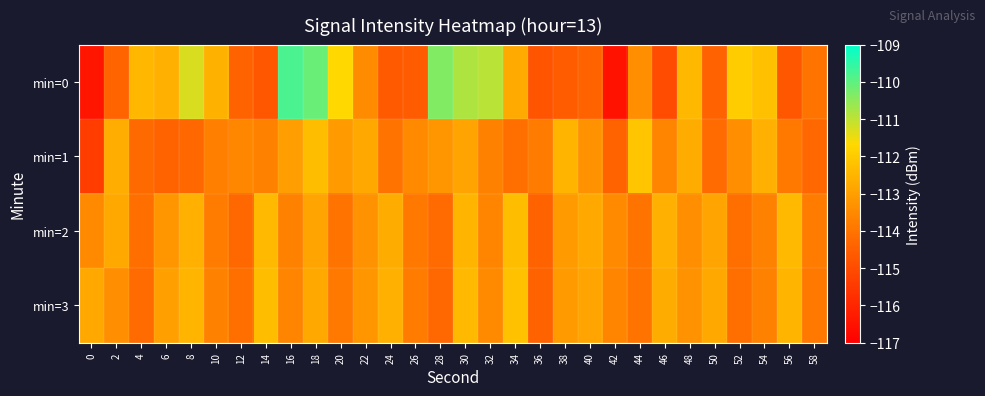

Reading left to right, transcribe all the data shown in this chart.

min=0: 0=-116.4	2=-114.3	4=-112.5	6=-112.6	8=-111.3	10=-112.6	12=-114.4	14=-114.7	16=-109.8	18=-110.1	20=-111.7	22=-113.4	24=-114.6	26=-114.6	28=-110.4	30=-110.8	32=-110.9	34=-112.7	36=-114.8	38=-114.6	40=-114.4	42=-116.5	44=-113.4	46=-115.0	48=-112.4	50=-114.4	52=-112.0	54=-112.2	56=-114.7	58=-114.0
min=1: 0=-115.4	2=-112.7	4=-114.2	6=-114.4	8=-114.3	10=-113.7	12=-113.5	14=-113.7	16=-113.0	18=-112.3	20=-113.1	22=-112.8	24=-114.0	26=-113.5	28=-113.2	30=-112.9	32=-113.7	34=-114.1	36=-113.8	38=-112.5	40=-113.3	42=-114.4	44=-112.1	46=-113.6	48=-112.7	50=-114.2	52=-113.4	54=-112.6	56=-113.9	58=-114.3
min=2: 0=-113.5	2=-112.8	4=-114.1	6=-113.2	8=-112.6	10=-113.8	12=-114.3	14=-112.4	16=-113.7	18=-112.9	20=-114.0	22=-113.3	24=-112.7	26=-113.9	28=-114.2	30=-112.5	32=-113.6	34=-112.3	36=-114.4	38=-113.1	40=-112.8	42=-113.5	44=-114.0	46=-112.6	48=-113.4	50=-112.9	52=-114.1	54=-113.7	56=-112.4	58=-113.8
min=3: 0=-112.8	2=-113.4	4=-114.2	6=-113.0	8=-112.5	10=-113.7	12=-114.1	14=-112.3	16=-113.6	18=-112.8	20=-113.9	22=-113.2	24=-112.6	26=-113.8	28=-114.3	30=-112.4	32=-113.5	34=-112.2	36=-114.4	38=-113.1	40=-112.9	42=-113.6	44=-114.0	46=-112.7	48=-113.3	50=-112.8	52=-114.1	54=-113.7	56=-112.5	58=-113.9